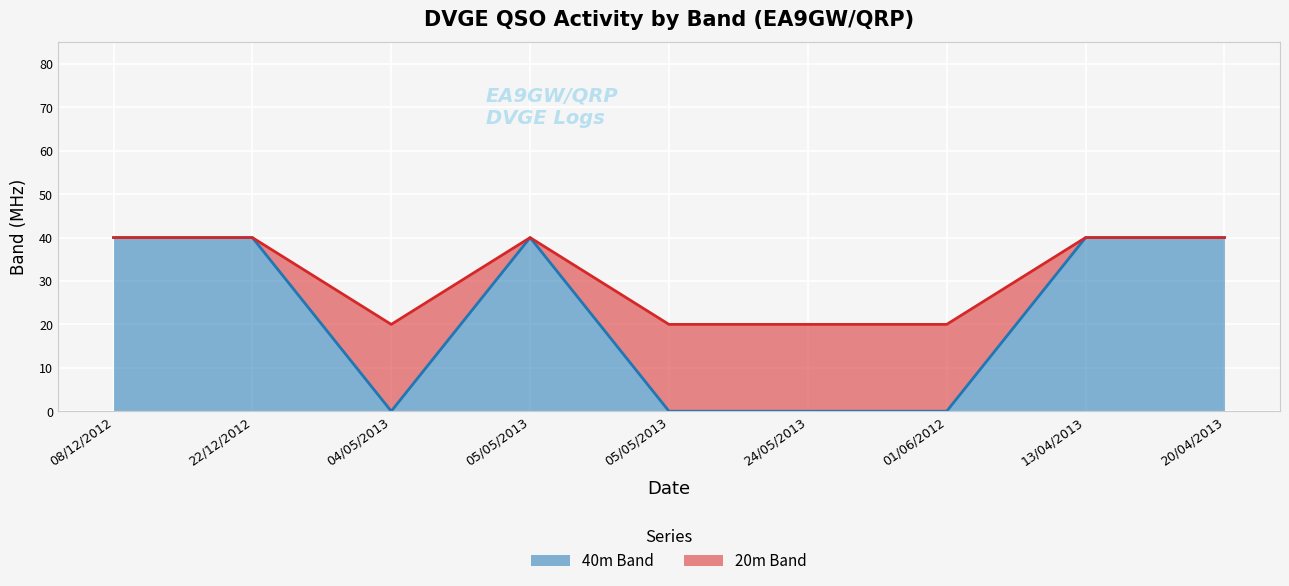

Which series has the largest total across all categories?

20m Band